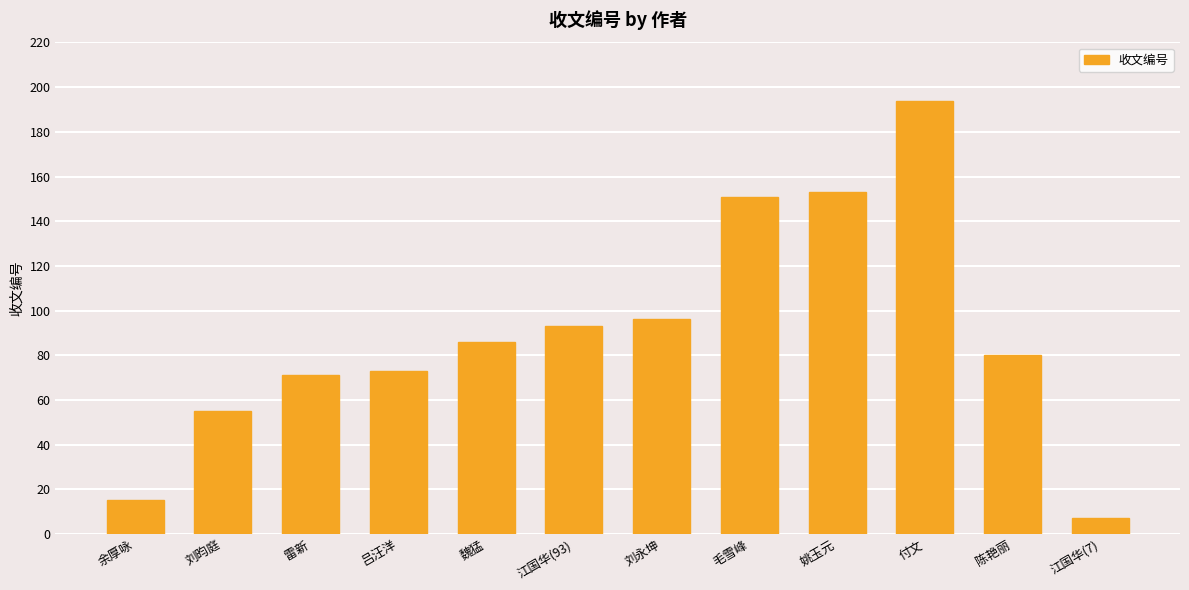

Does the chart contain stacked bars?

No